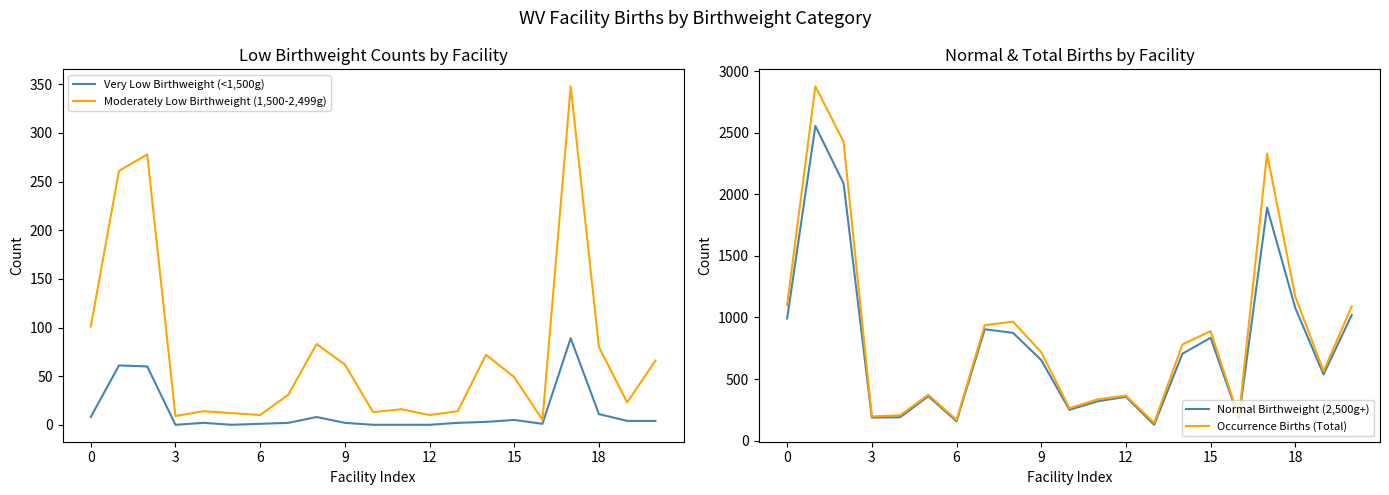

True or false: Moderately Low Birthweight (1,500-2,499g) and Normal Birthweight (2,500g+) cross at least once.

False